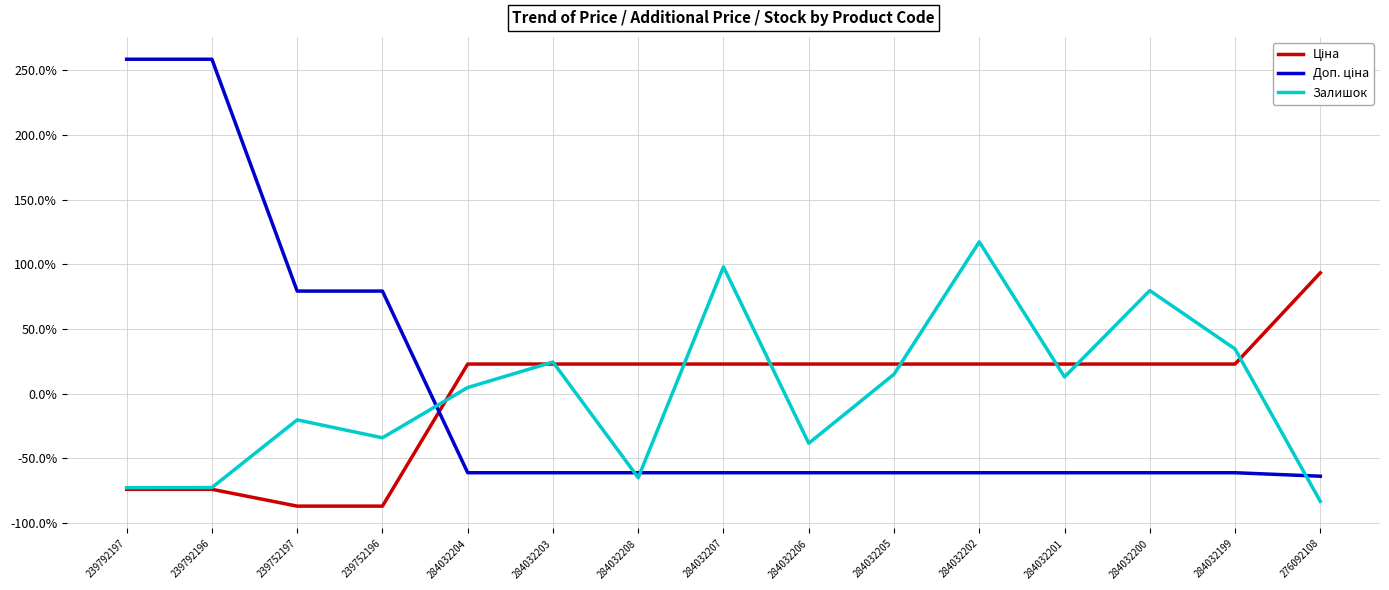

What is the total value across all series at 284032199?

-3.8